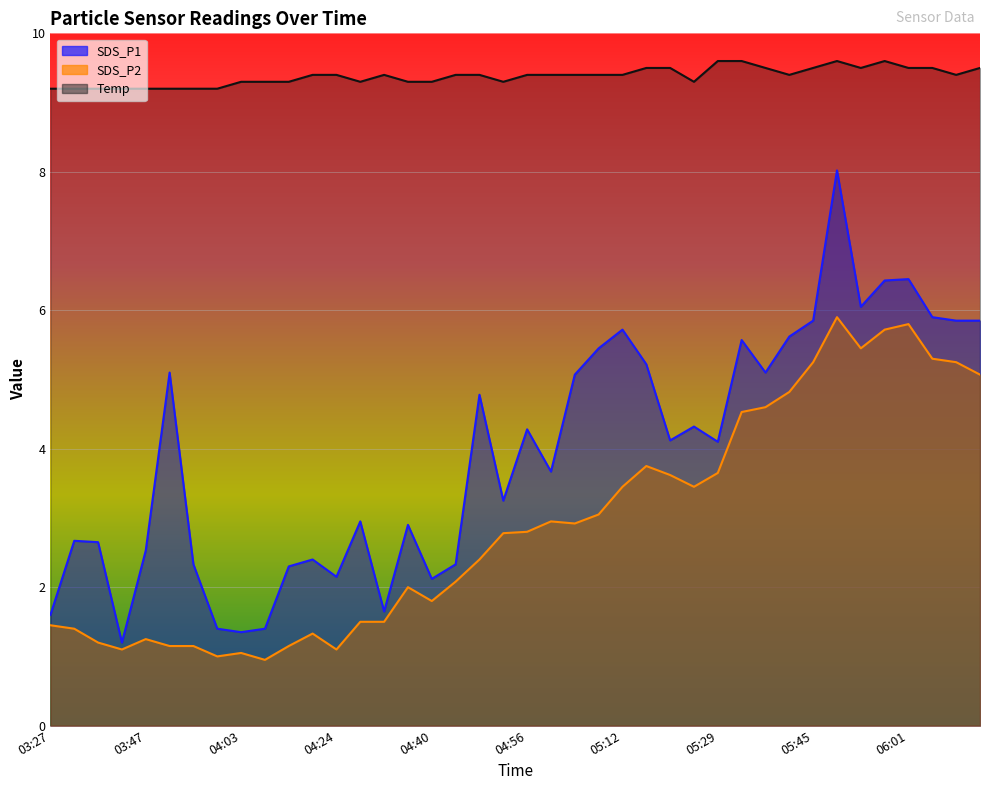

Is the value of SDS_P1 at 03:51 greater than the value of Temp at 05:25?

No